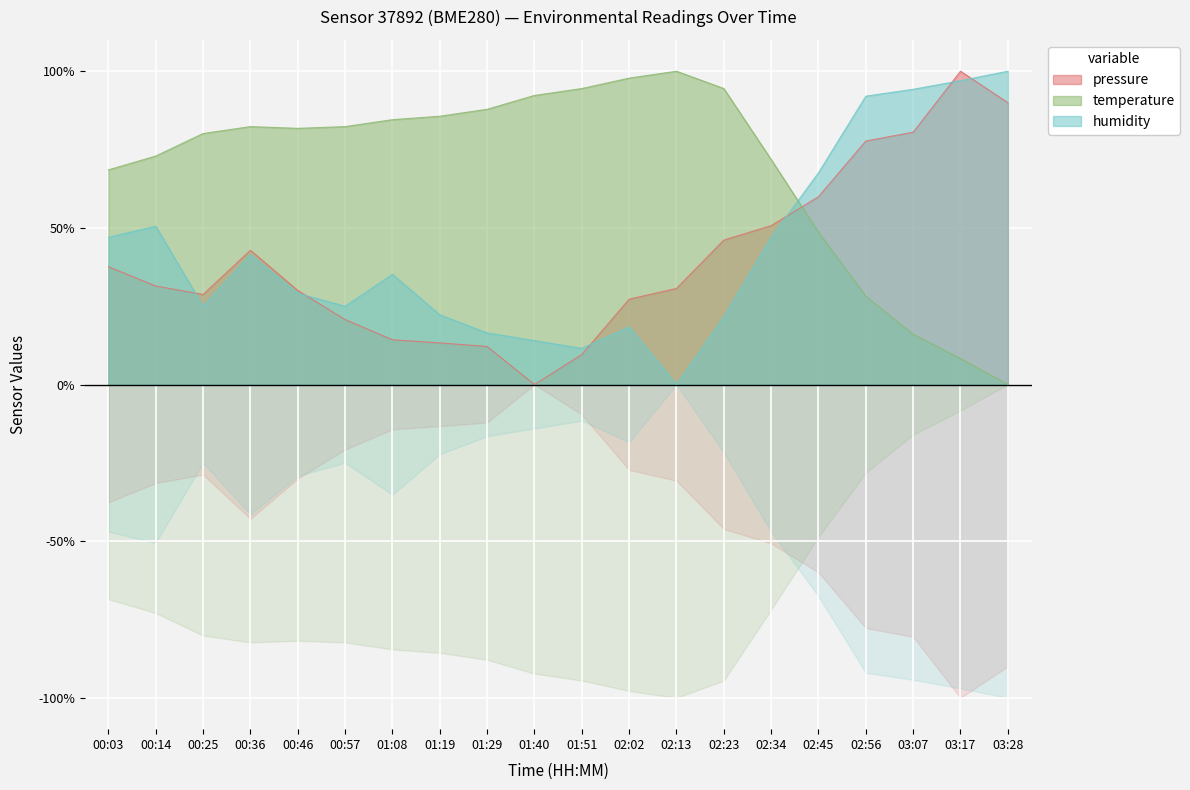

What is the sum of the humidity values at 03:17 and 02:13?

97.0